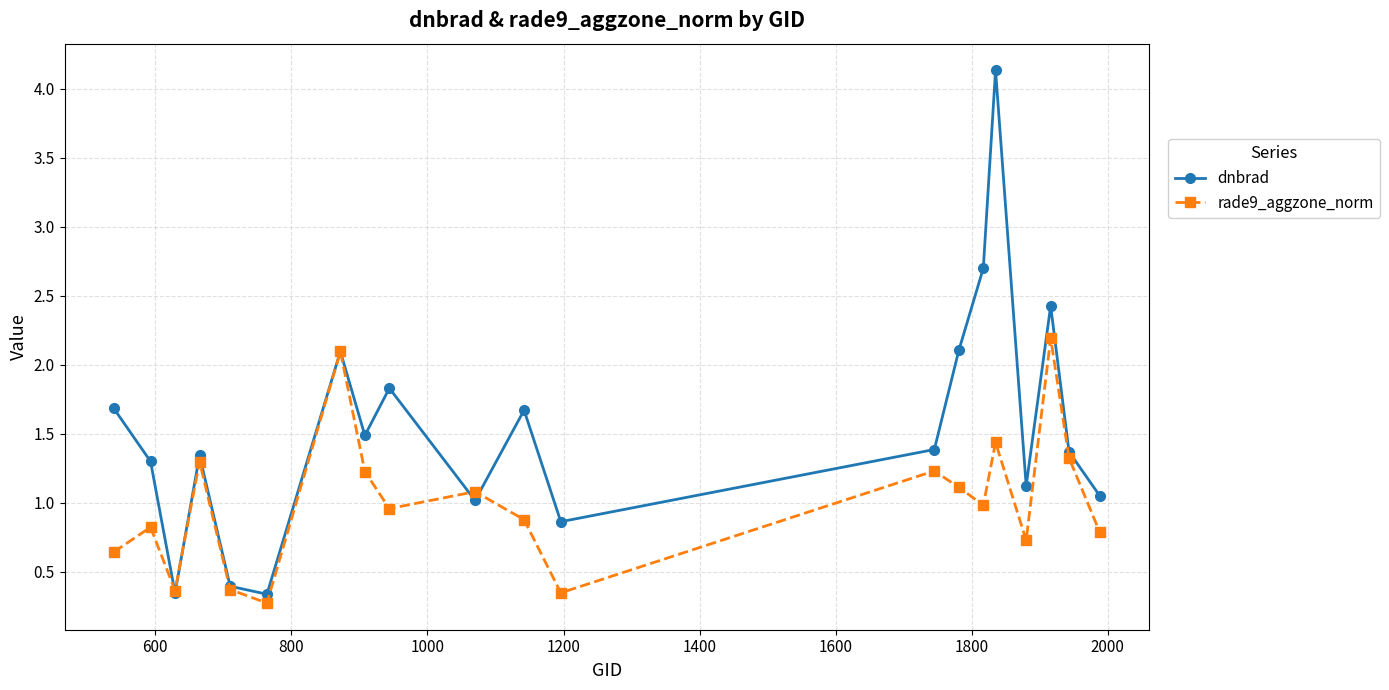

Which series has the largest total across all categories?

dnbrad